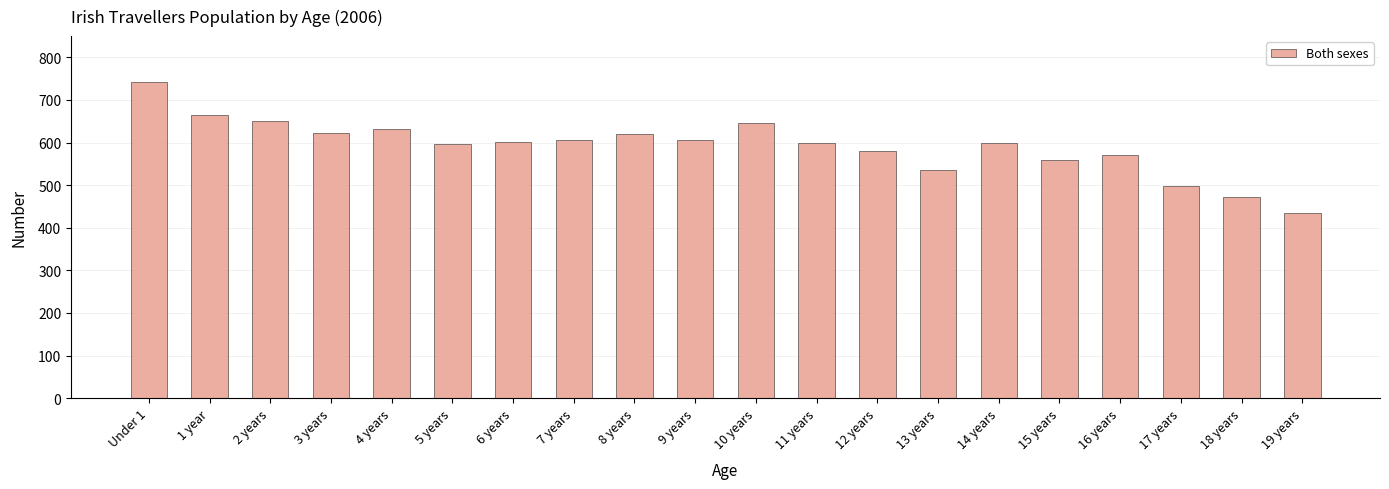

What is the label of the 6th bar from the left?

5 years